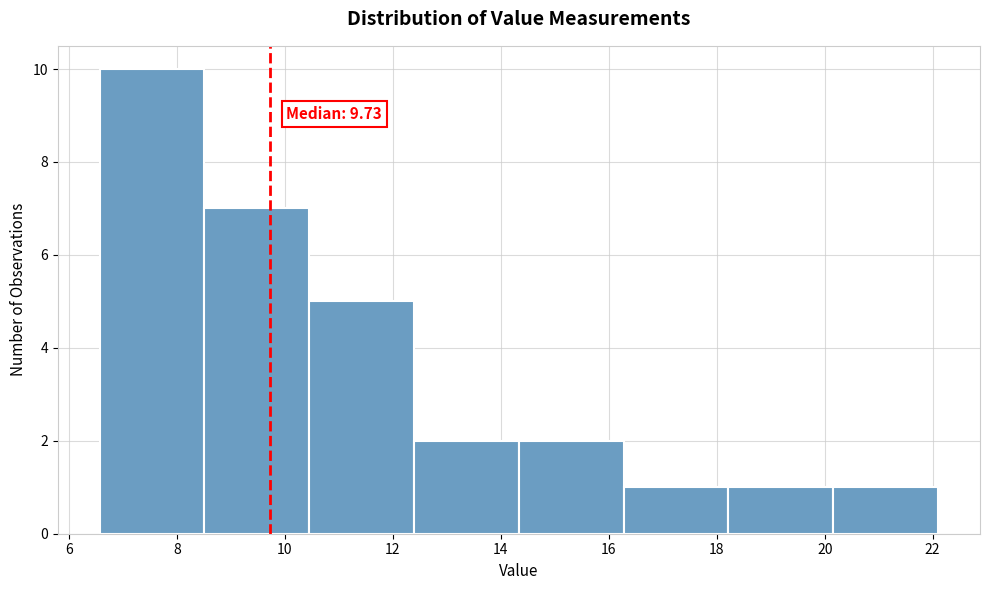

Over which range of the x-axis is the bar tallest?

6.6 to 8.6